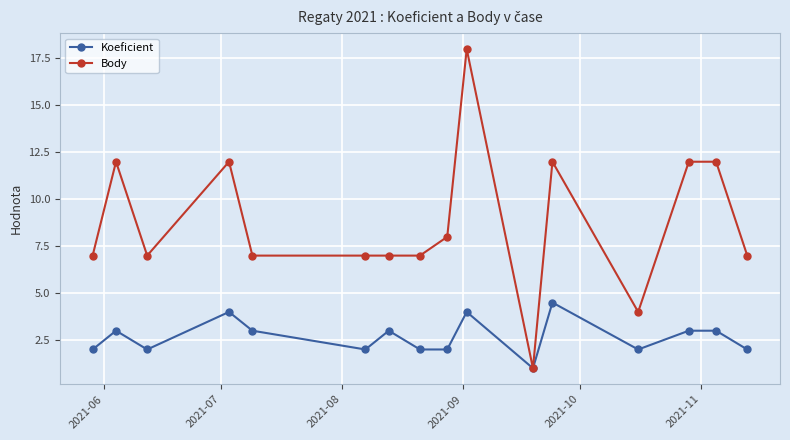

At how many categories does at least one series exceed 6?

14